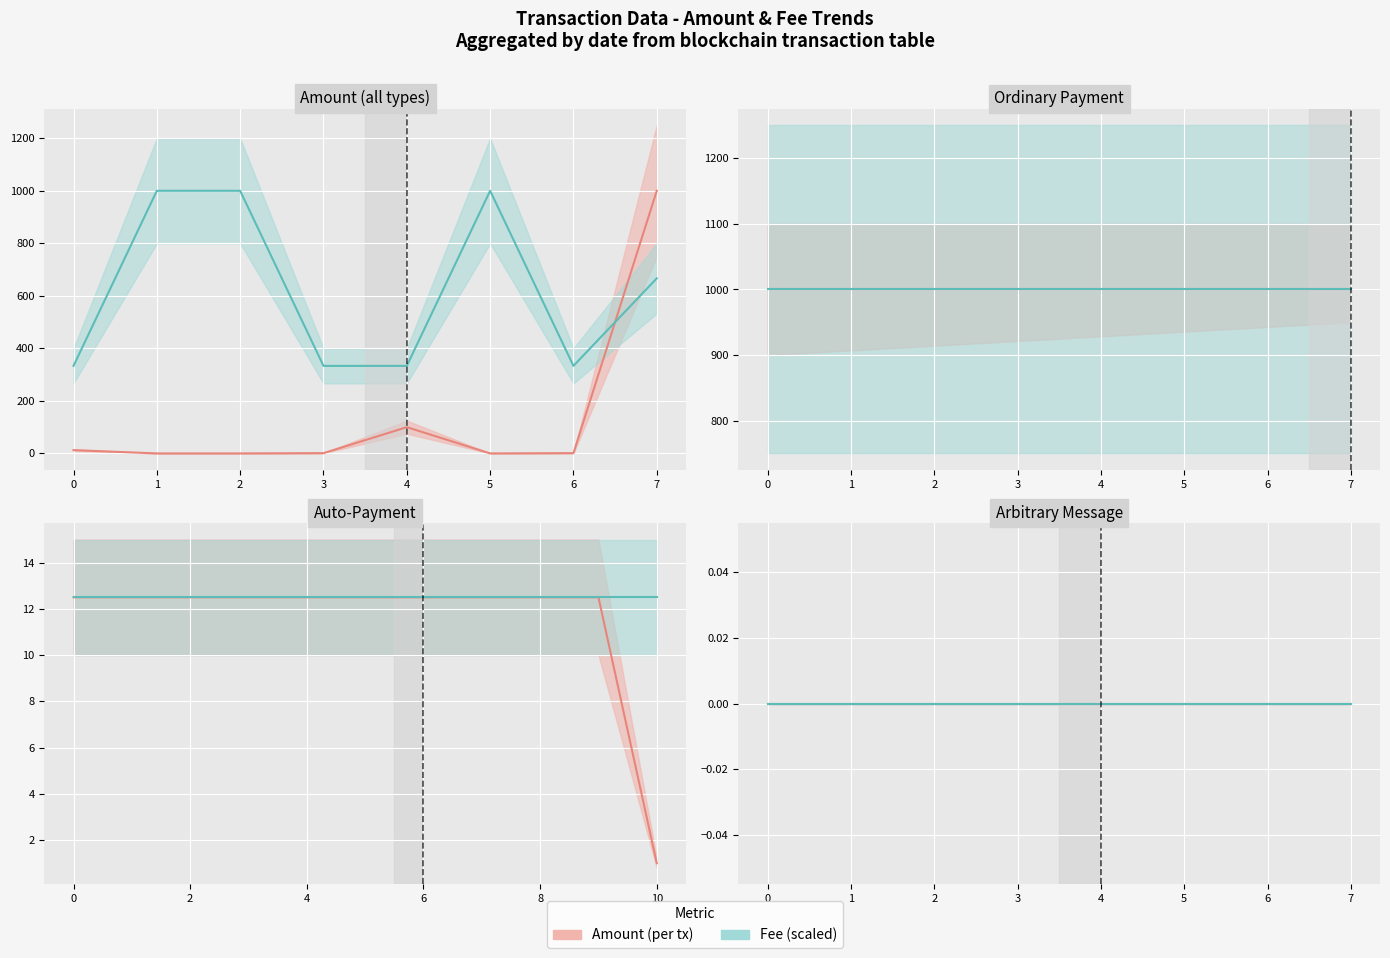

What are all the series names shown in the legend?

Amount, Fee